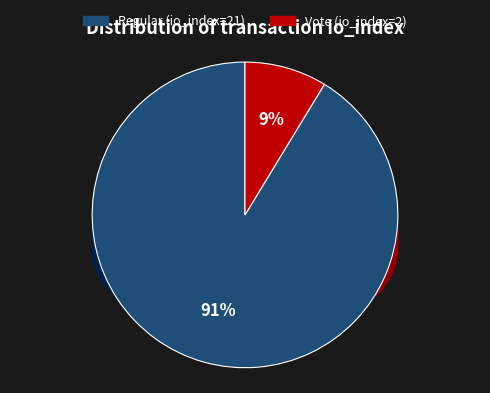

Count the number of slices in the pie.

2